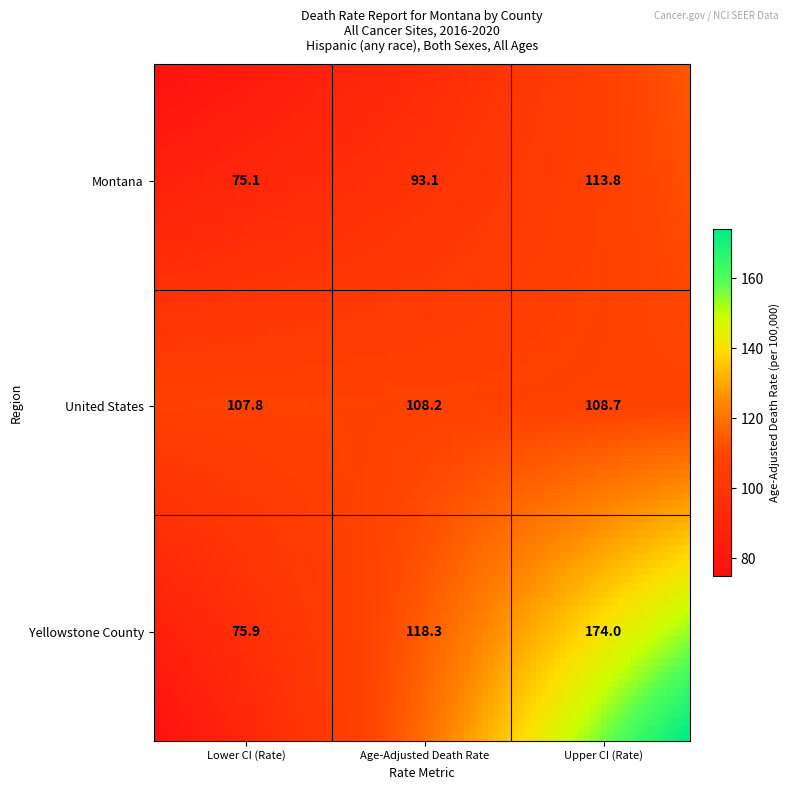

Which series changed the most between lower_ci and upper_ci?

Yellowstone County